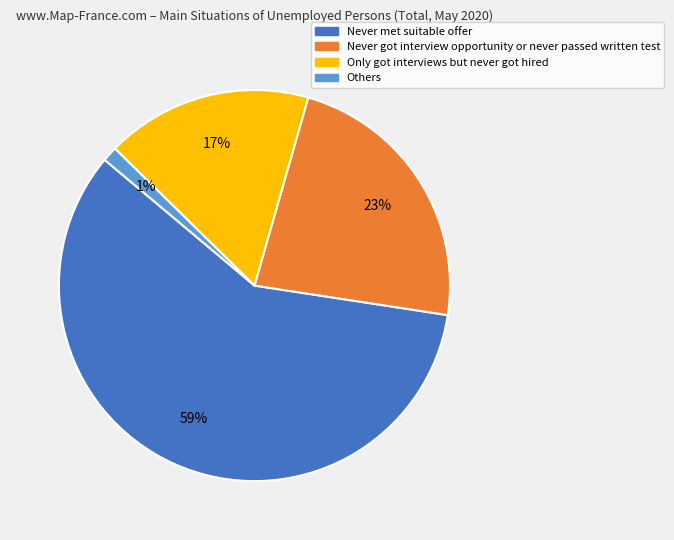

To the nearest percent, what is the combined percentage of Never met suitable offer and Others?

60%